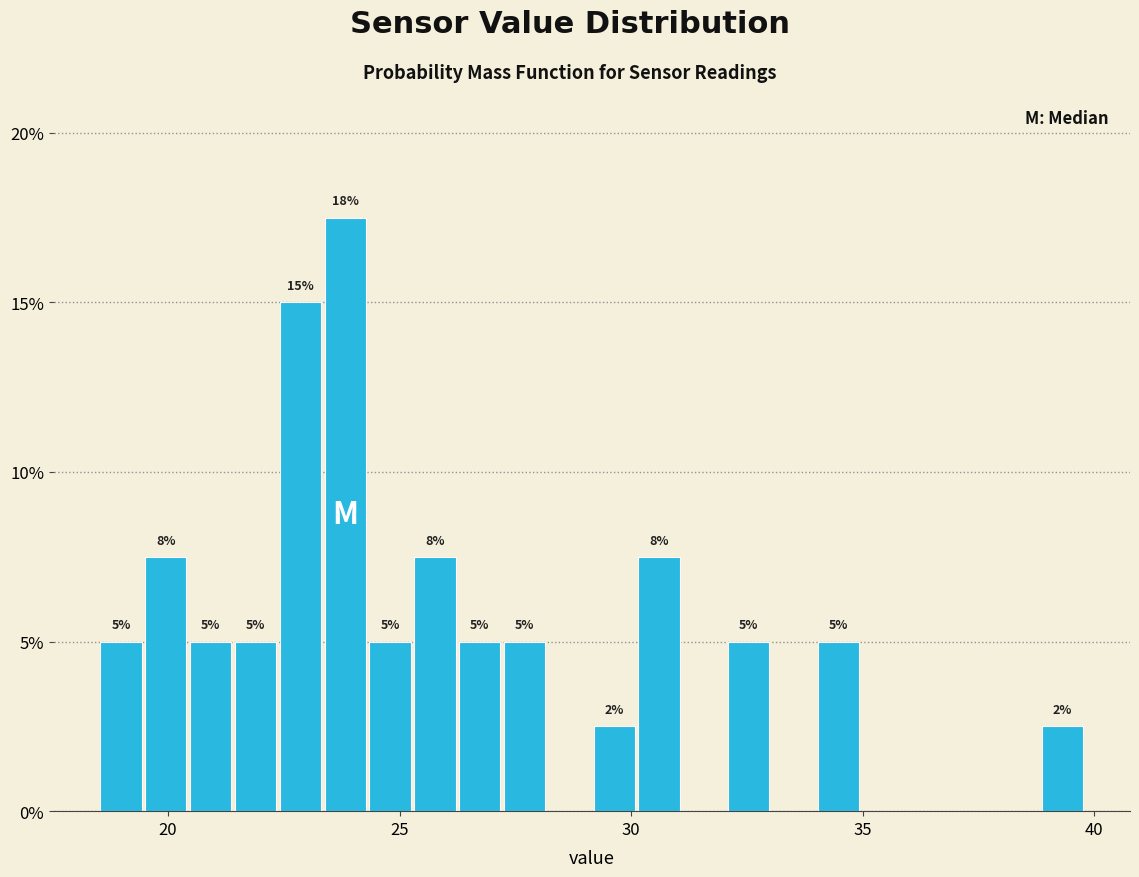

Read against the x-axis, roughly where is the centre of the tallest bar?

24.0